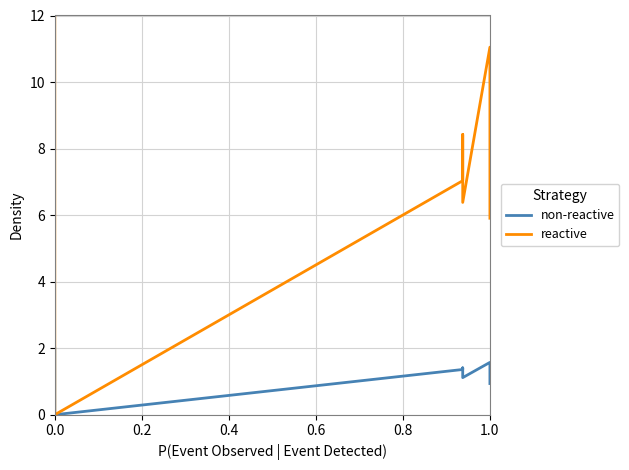

At 0.8, list the series in order from largest to smallest.

reactive, non-reactive